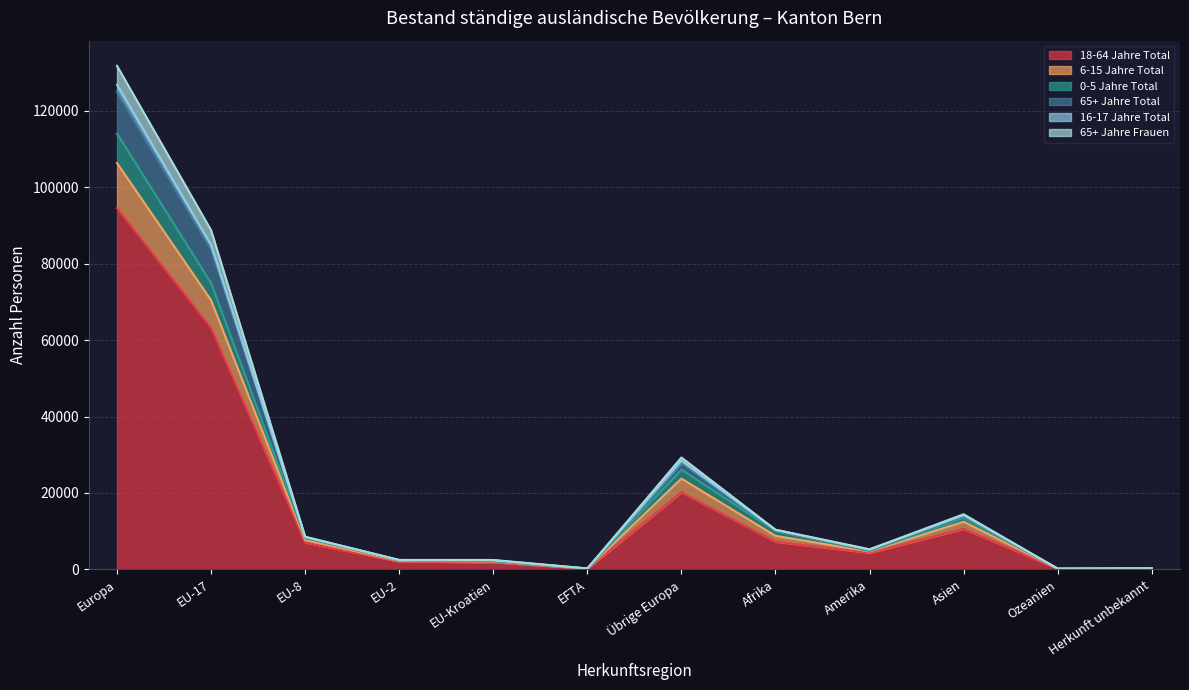

Is it true that 18-64 Jahre Total equals 4334 at Amerika?

True